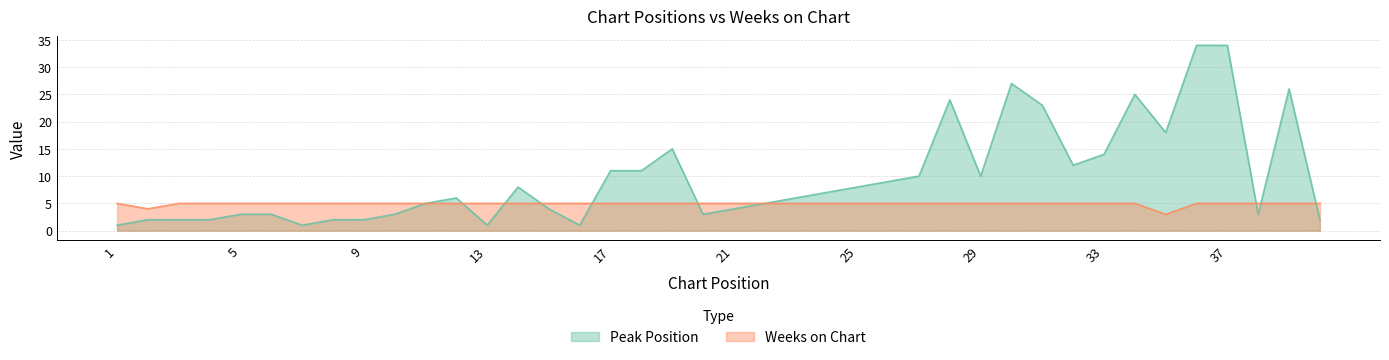

Which series has the widest spread of values?

Peak Position